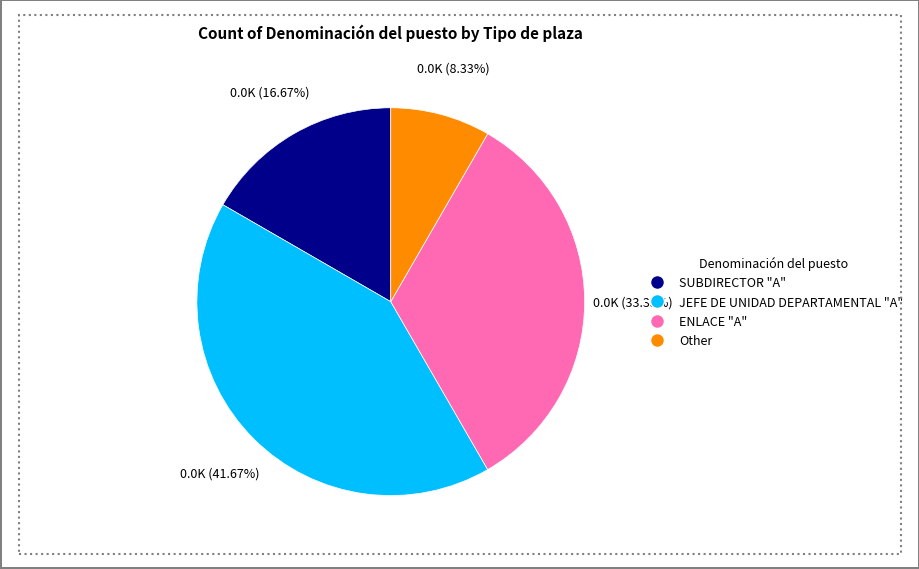

To the nearest percent, what percentage of the pie is SUBDIRECTOR "A"?

17%